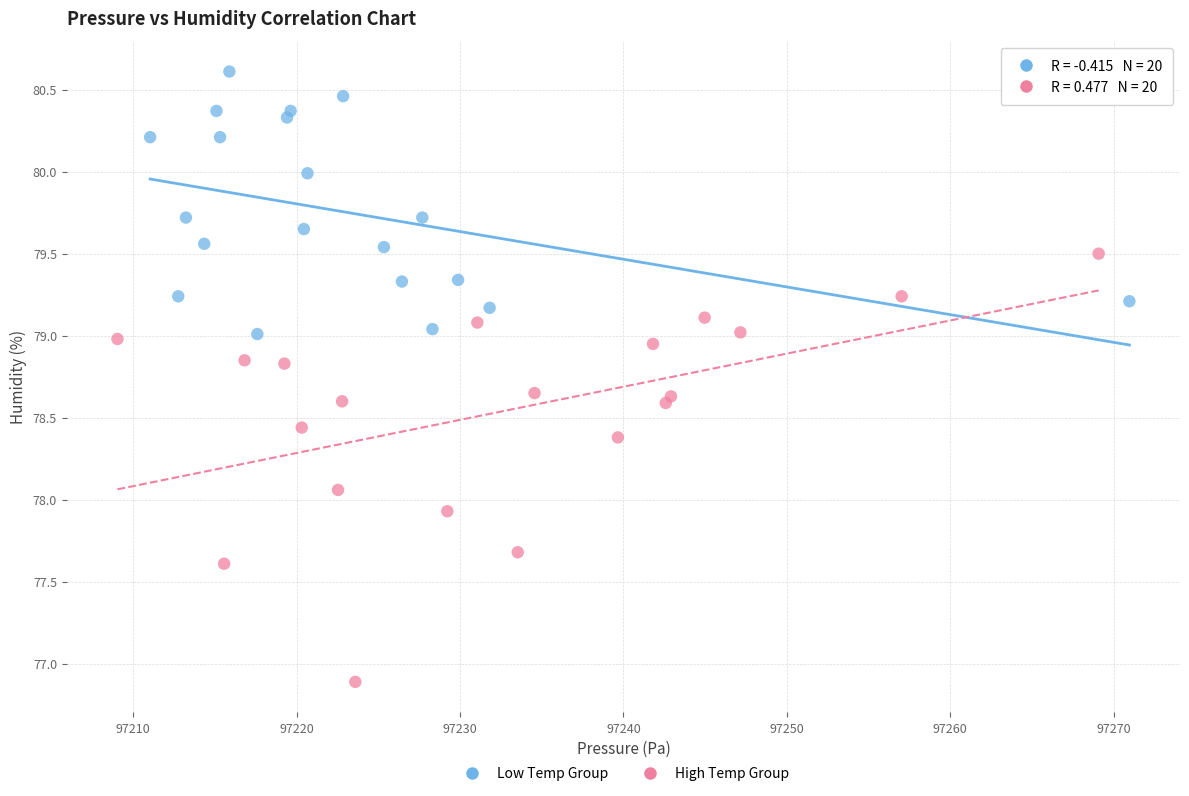

Which series contains the lowest Y value?

High Temp Group